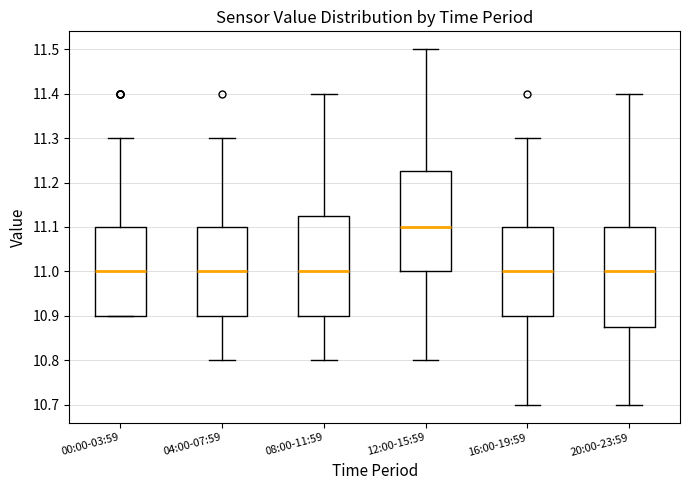

Reading left to right, transcribe this box plot: for each box, give where its median line is, the range the box spans, and where its two whiskers end, as read against the y-axis. The values are not printed on the chart, so give them approximately, as read against the axis.

00:00-03:59: median 11.00, box 10.90 to 11.10, whiskers 10.90 to 11.30
04:00-07:59: median 11.00, box 10.90 to 11.10, whiskers 10.80 to 11.30
08:00-11:59: median 11.00, box 10.90 to 11.13, whiskers 10.80 to 11.40
12:00-15:59: median 11.10, box 11.00 to 11.23, whiskers 10.80 to 11.50
16:00-19:59: median 11.00, box 10.90 to 11.10, whiskers 10.70 to 11.30
20:00-23:59: median 11.00, box 10.88 to 11.10, whiskers 10.70 to 11.40